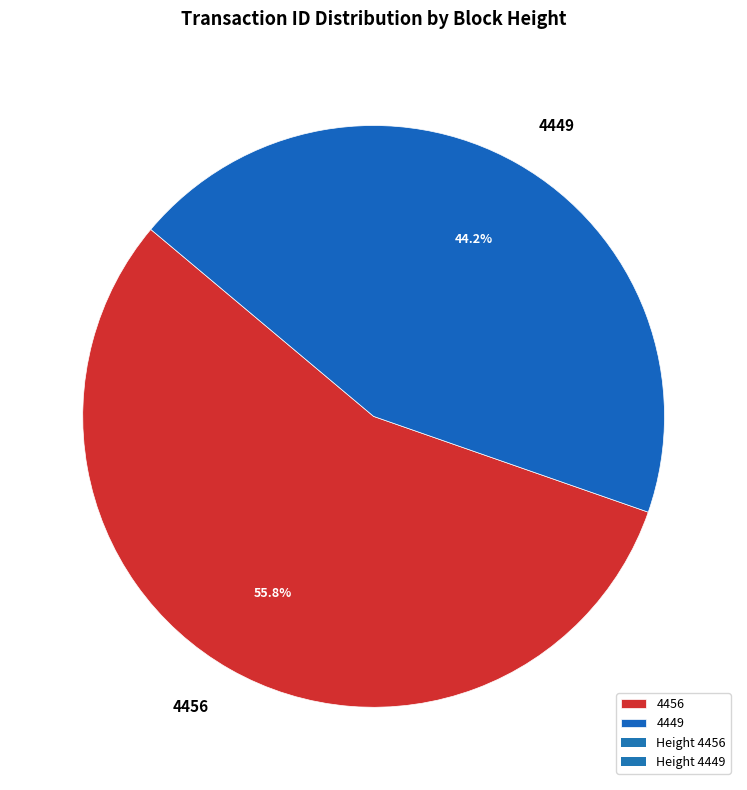

Count the number of slices in the pie.

2